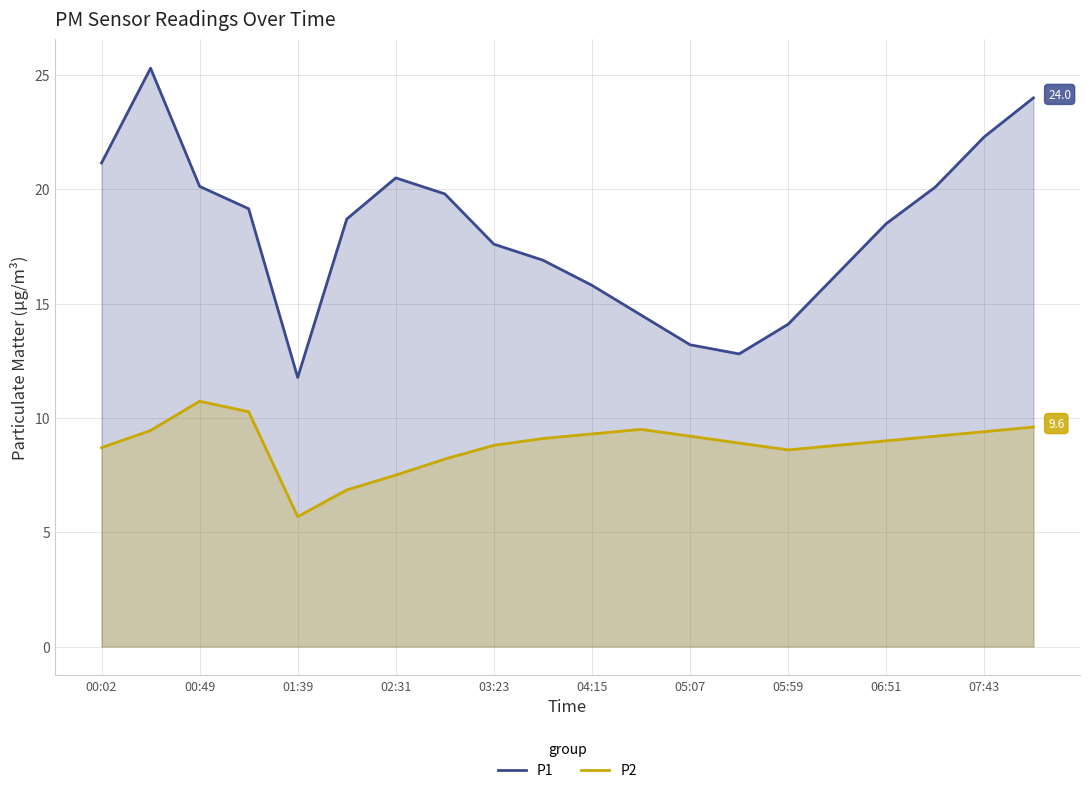

What is the approximate value of P1 at 06:51?

18.5